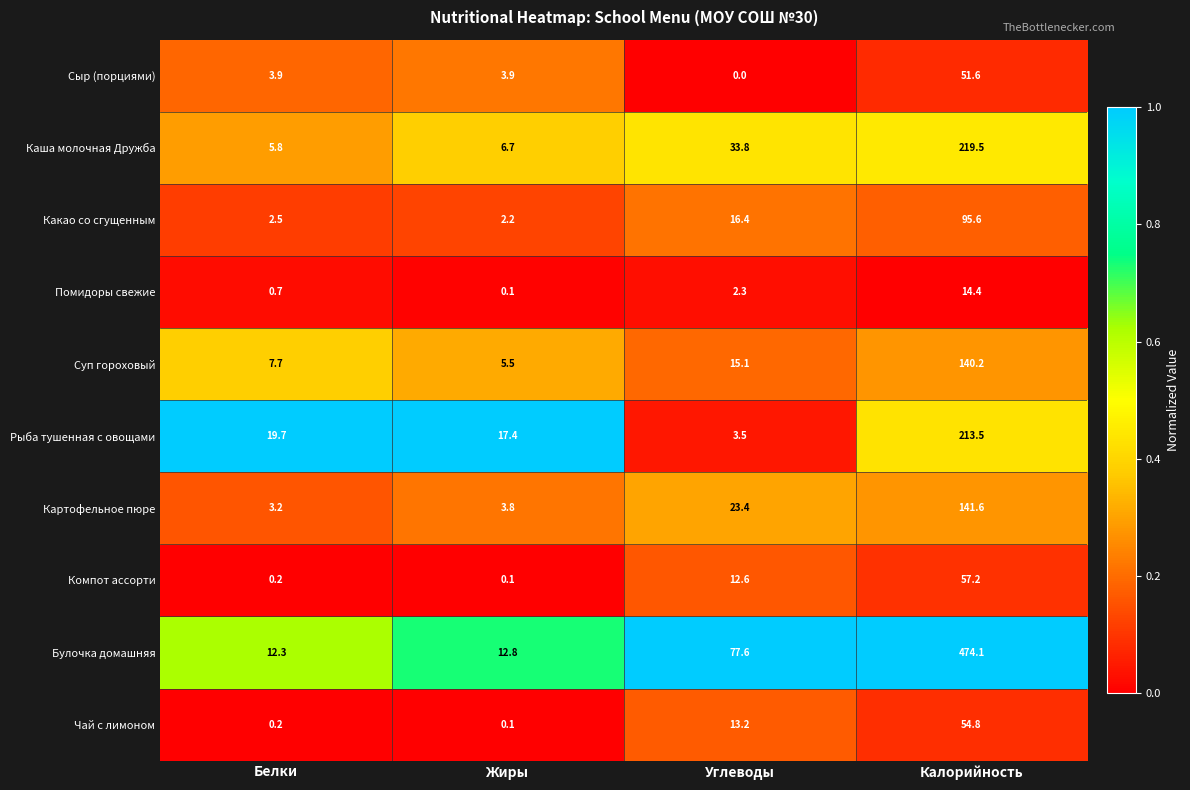

At which label does Картофельное пюре reach its peak?

Калорийность